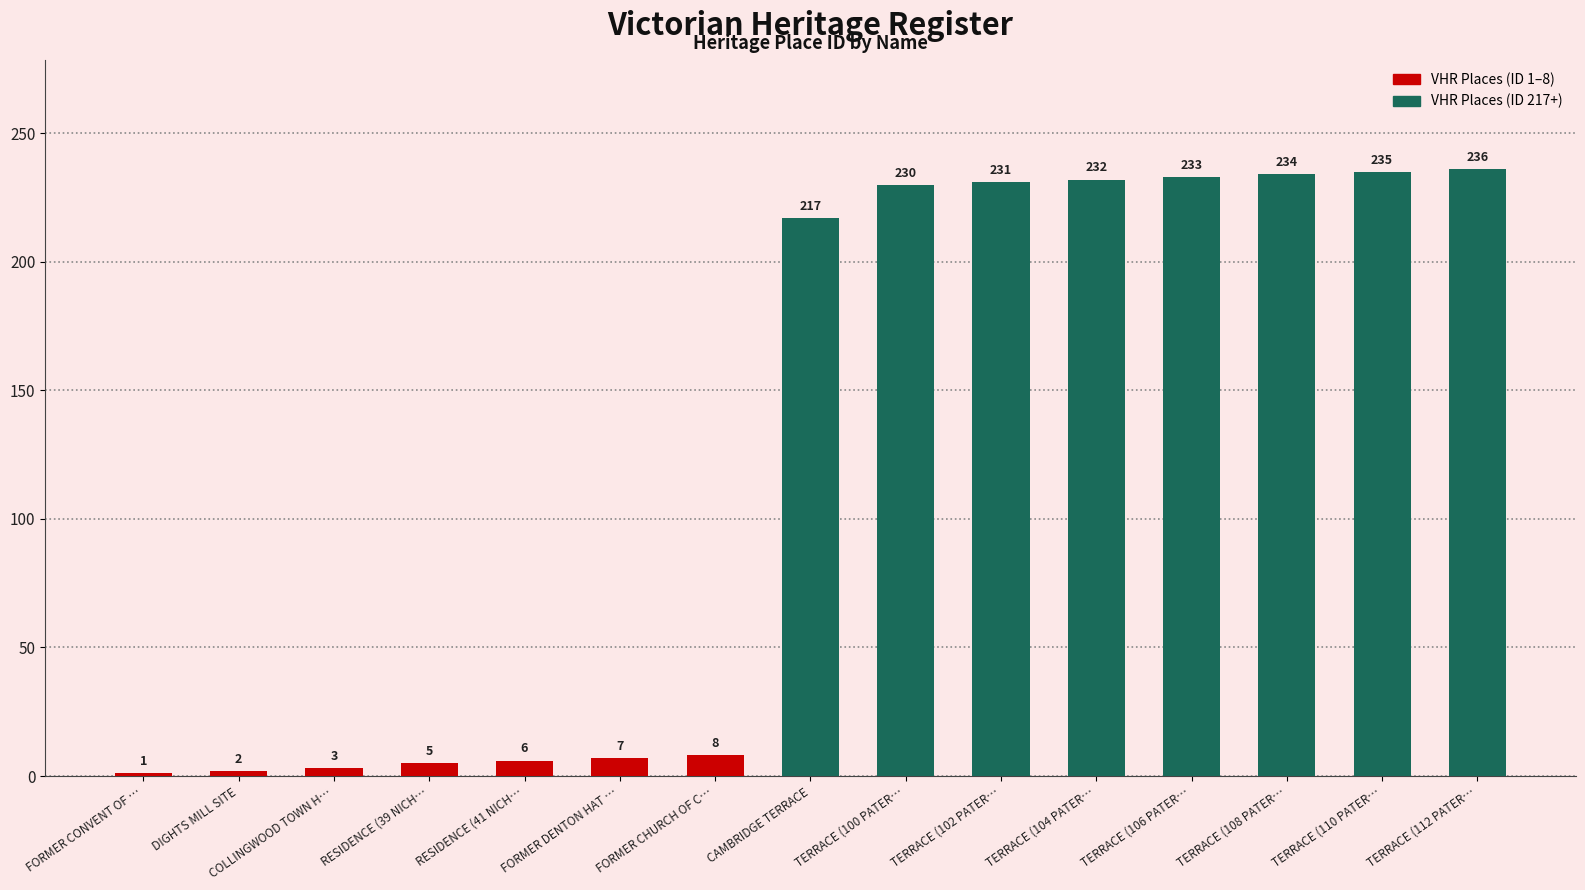

What is the label of the 10th bar from the left?

TERRACE (102 PATER…